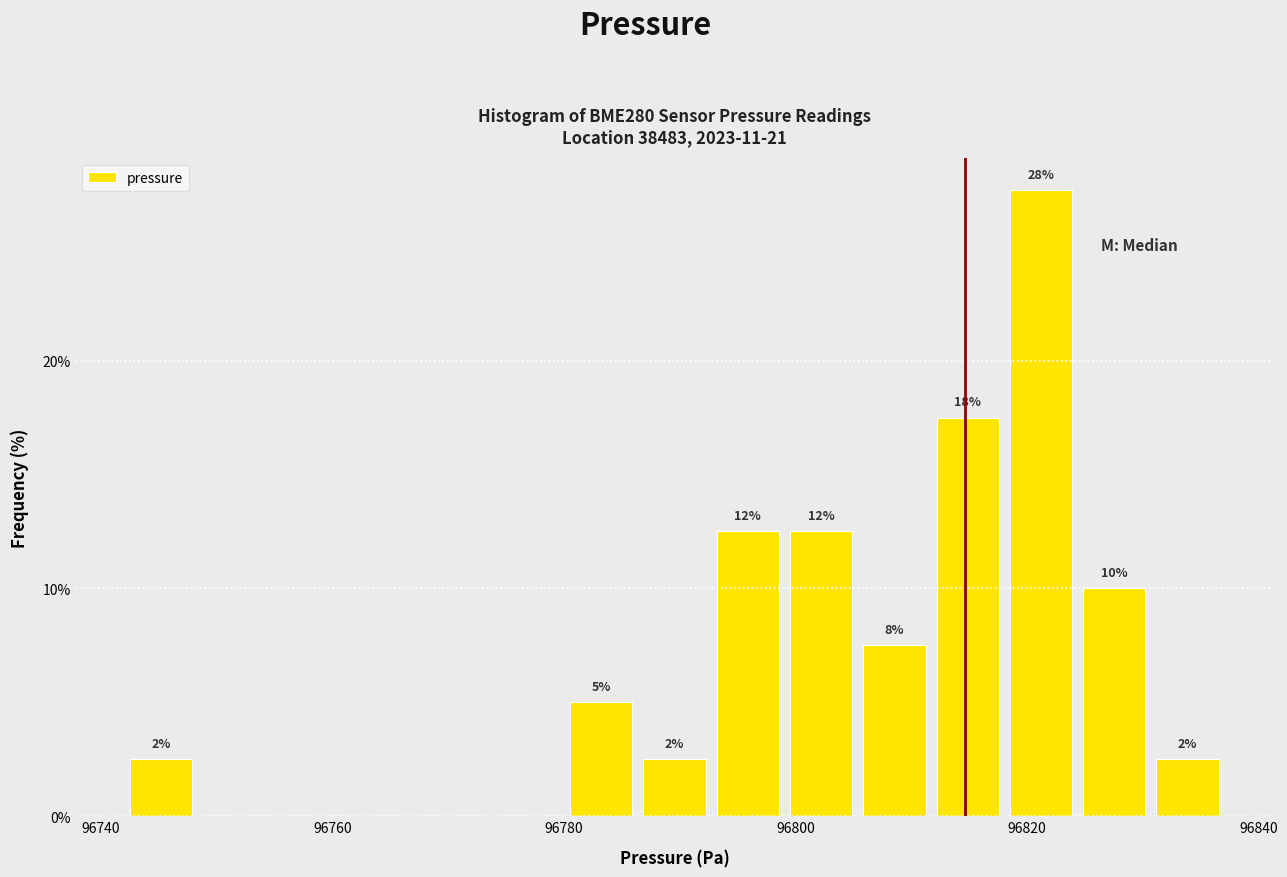

Around what value on the x-axis is the tallest bar? Give the approximate position of its centre, as read against the axis.

96822